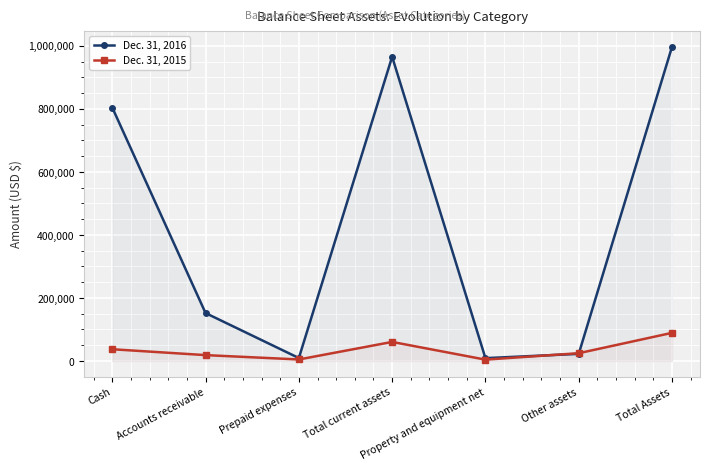

True or false: Dec. 31, 2015 has a value of 78953 at Total current assets.

False